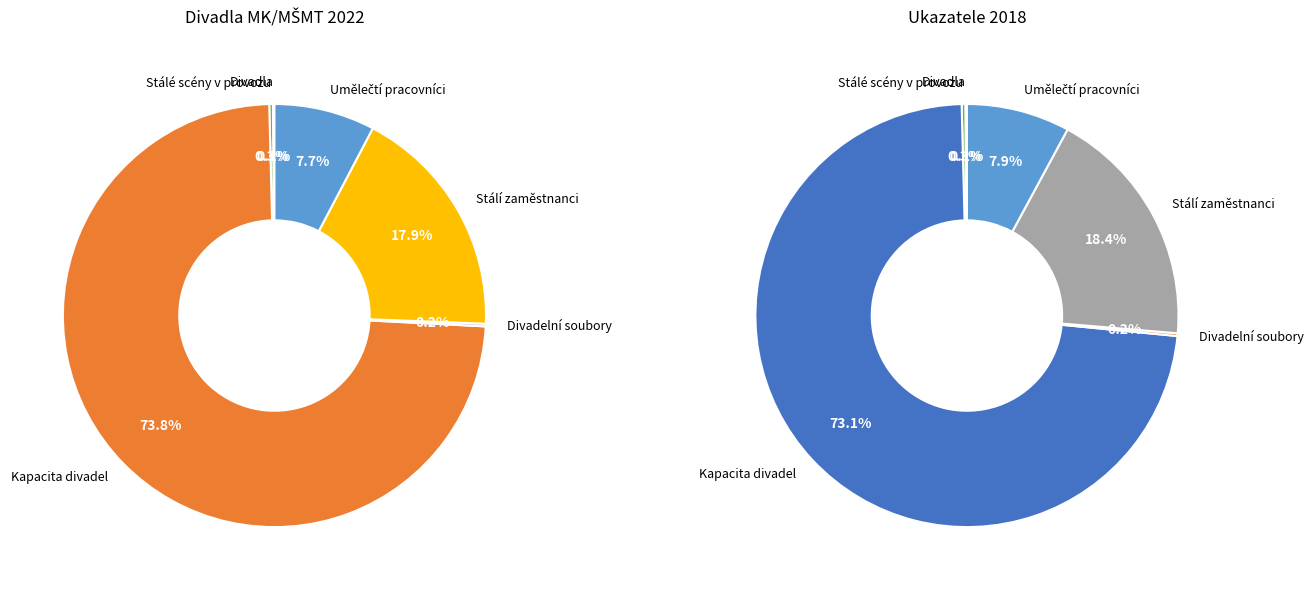

The Divadla slice represents 1% of the pie. True or false?

False